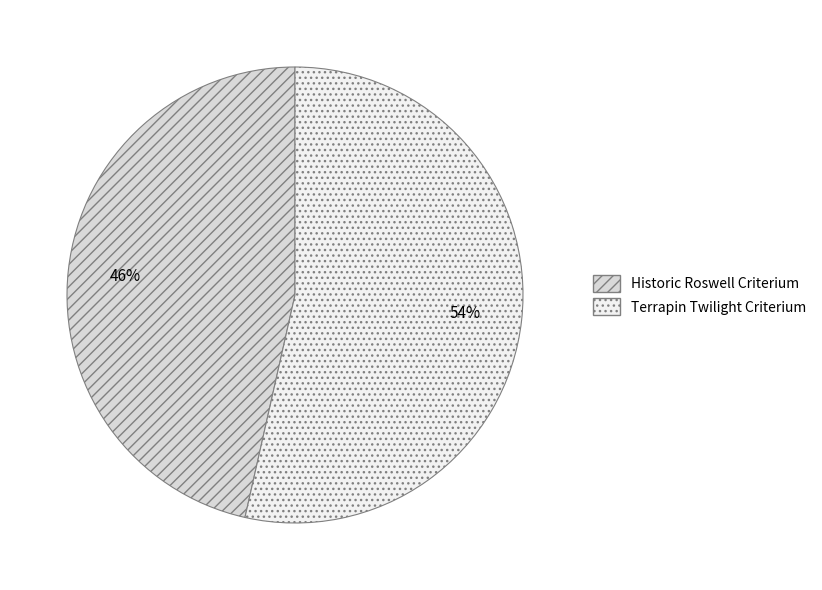

To the nearest percent, what is the combined percentage of Terrapin Twilight Criterium and Historic Roswell Criterium?

100%